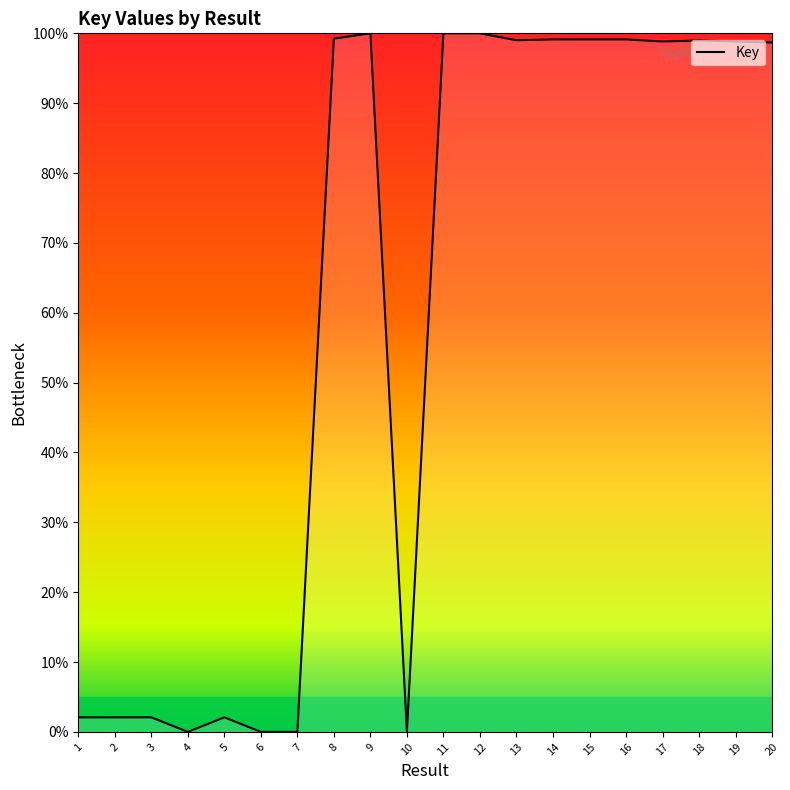

Is it true that the value at 4 is -51.8?

False